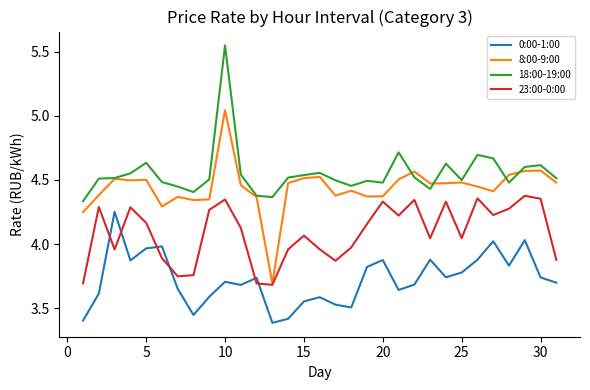

Which series has the widest spread of values?

8:00-9:00